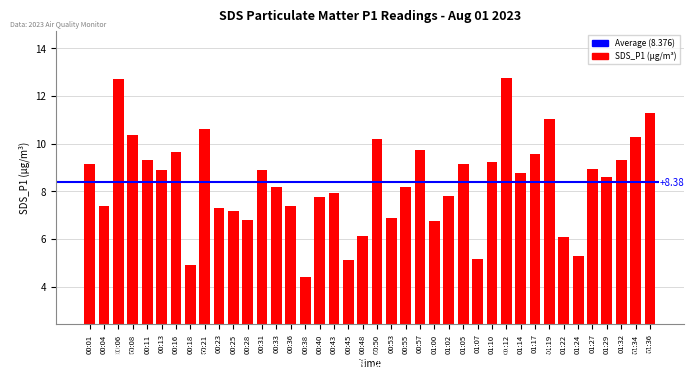

What is the ratio of the value at 00:50 to the value at 01:24?

1.9